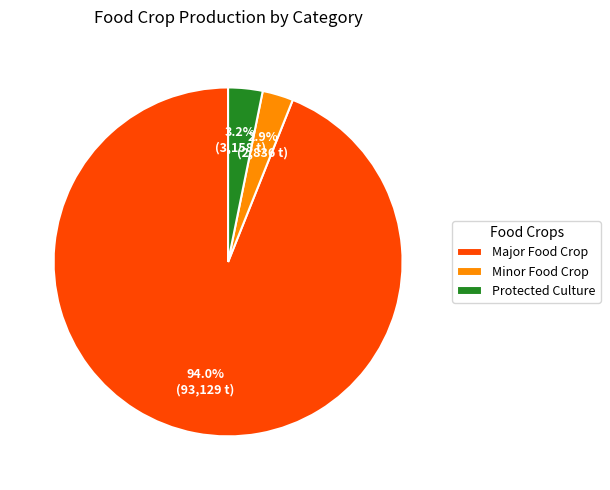

What percentage is the Protected Culture slice, to the nearest percent?

3%